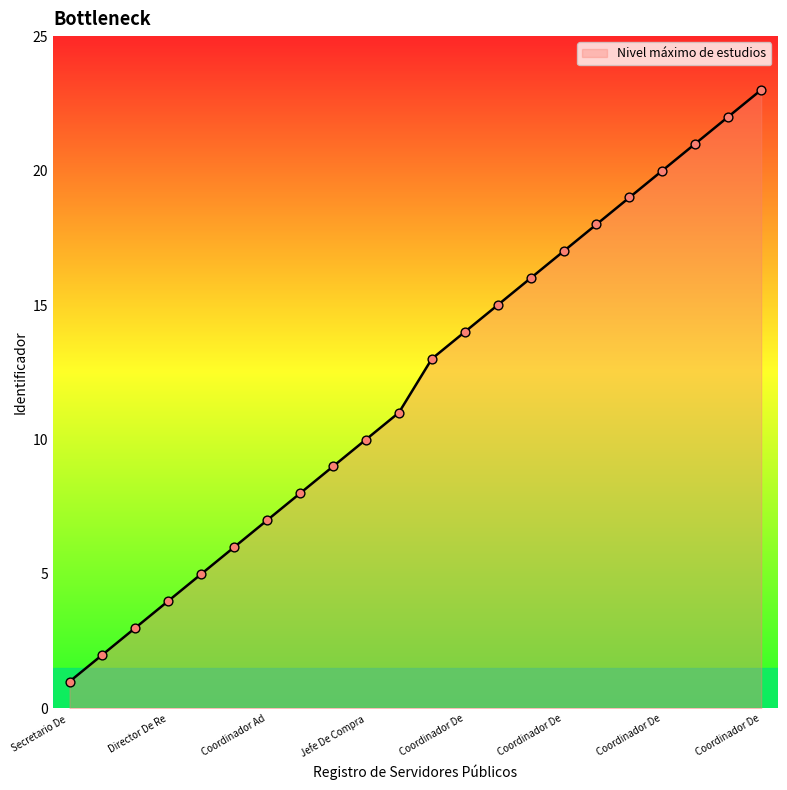

What is the maximum value shown in the chart?

23